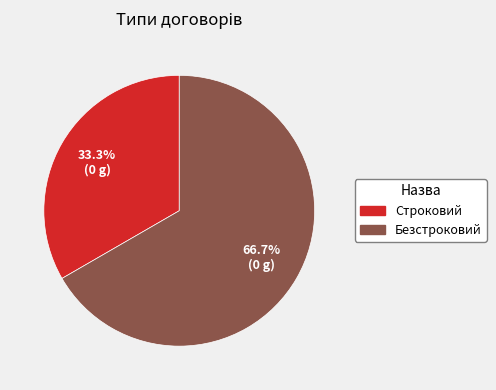

Which has a higher value, Безстроковий or Строковий?

Безстроковий